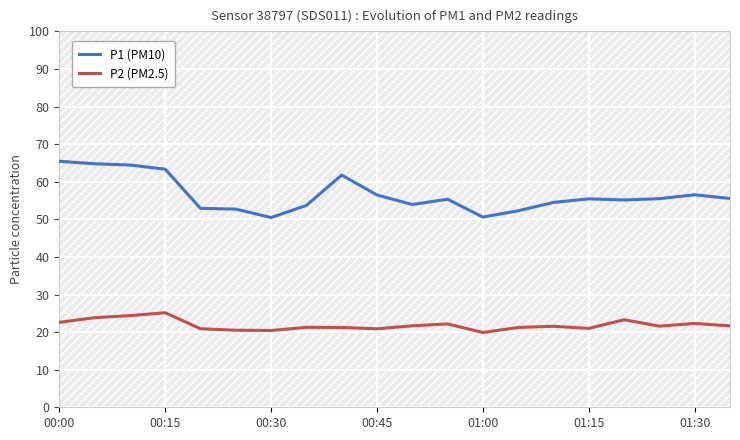

How many categories are shown in the chart?

20